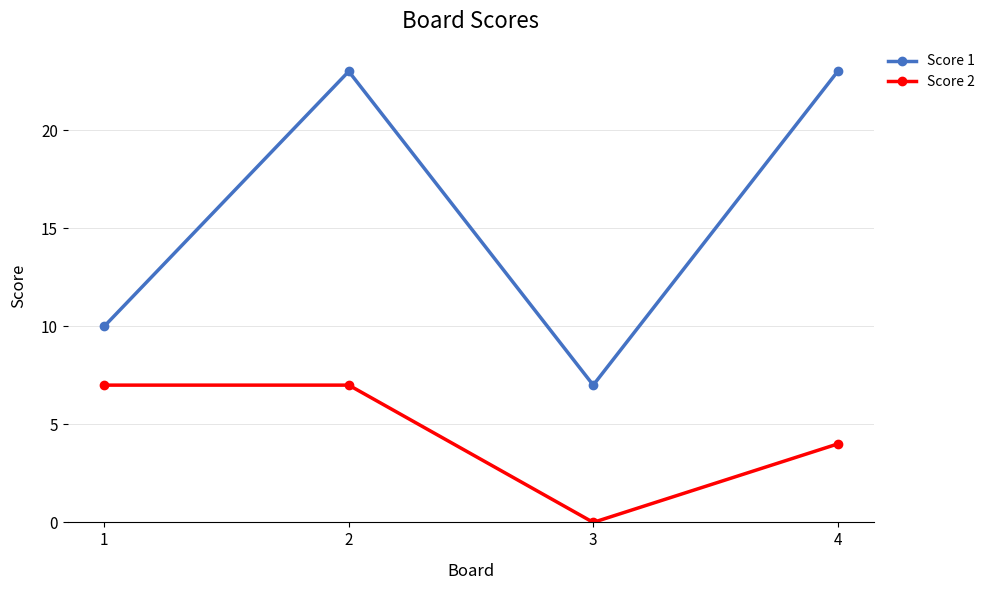

List the series in order of their peak value, highest first.

Score 1, Score 2